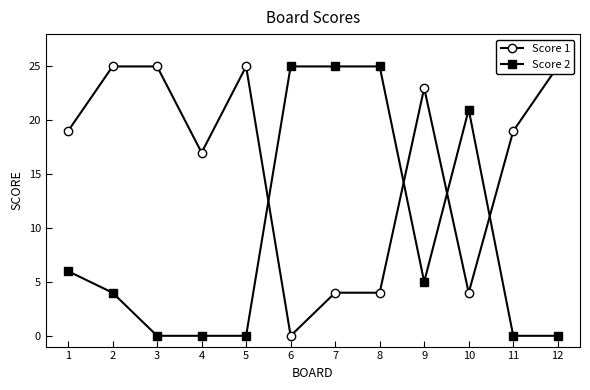

In Score 2, how many points are lower than both neighbors (excluding endpoints)?

1